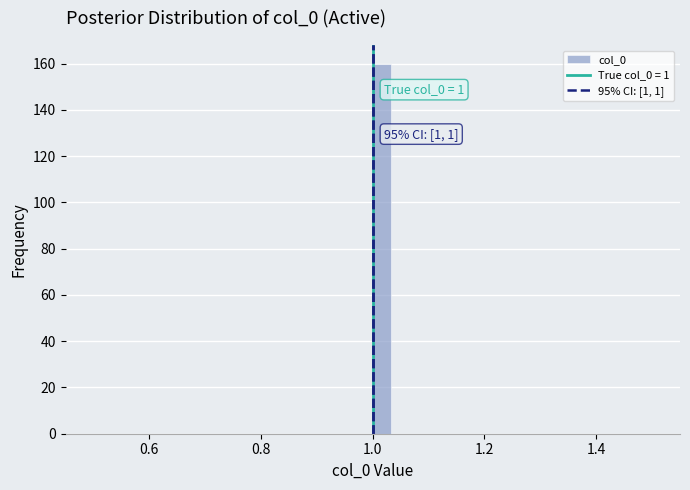

Read against the x-axis, roughly where is the centre of the tallest bar?

1.02